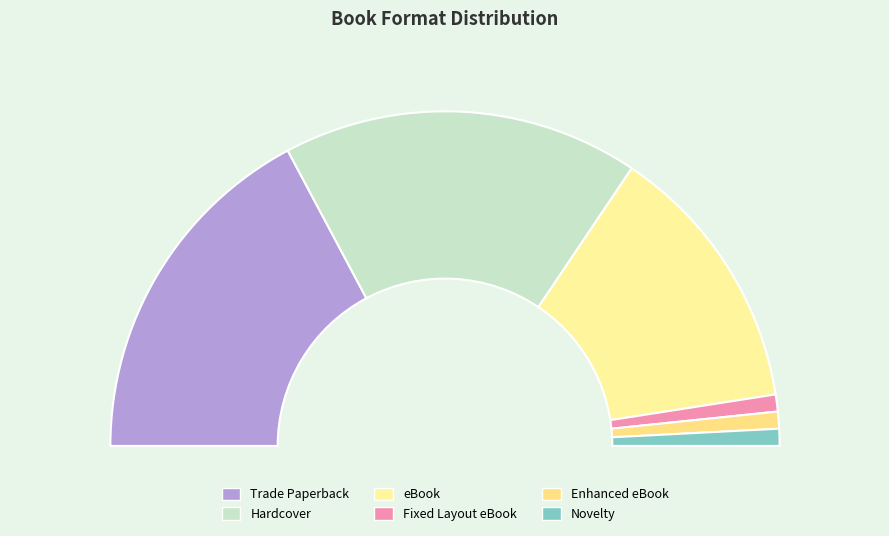

True or false: eBook accounts for 16% of the total.

False